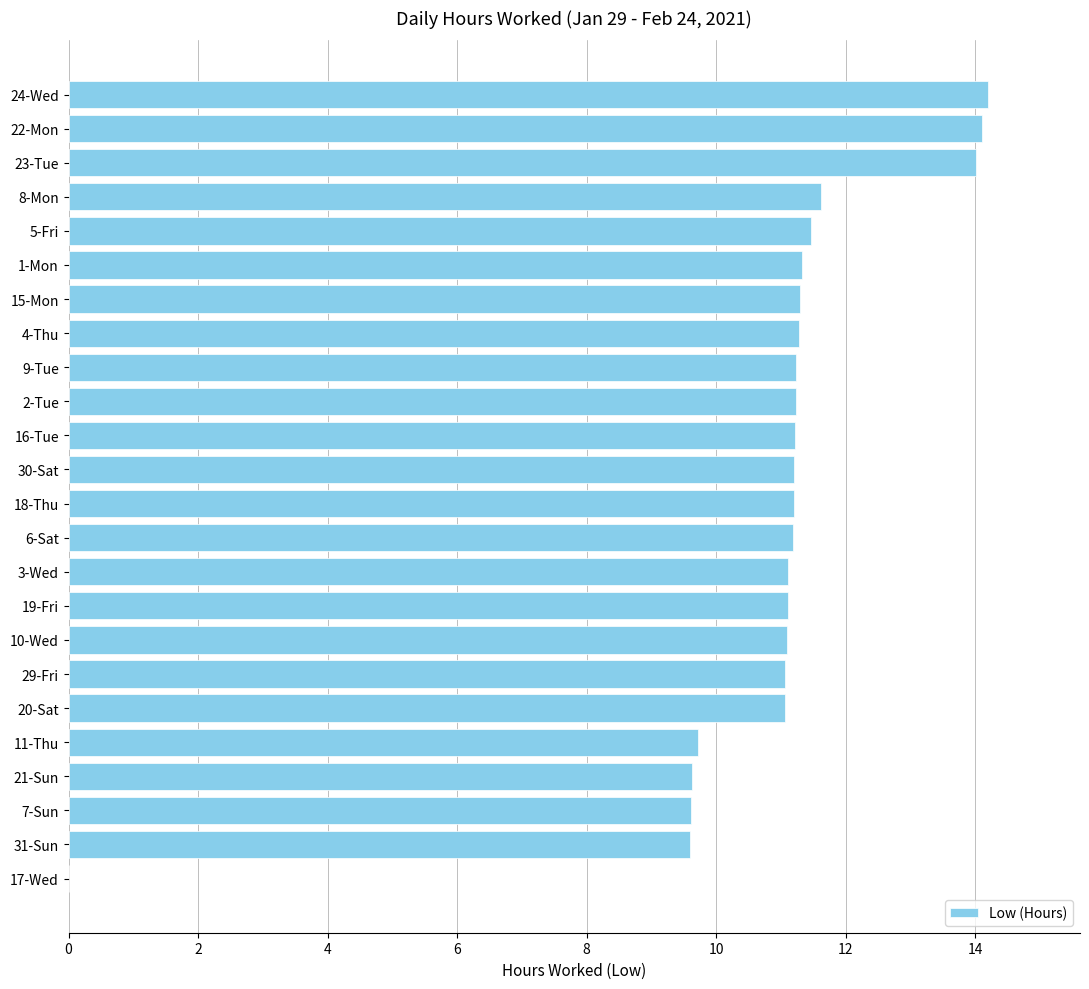

What is the sum of the values at 23-Tue and 11-Thu?

23.7